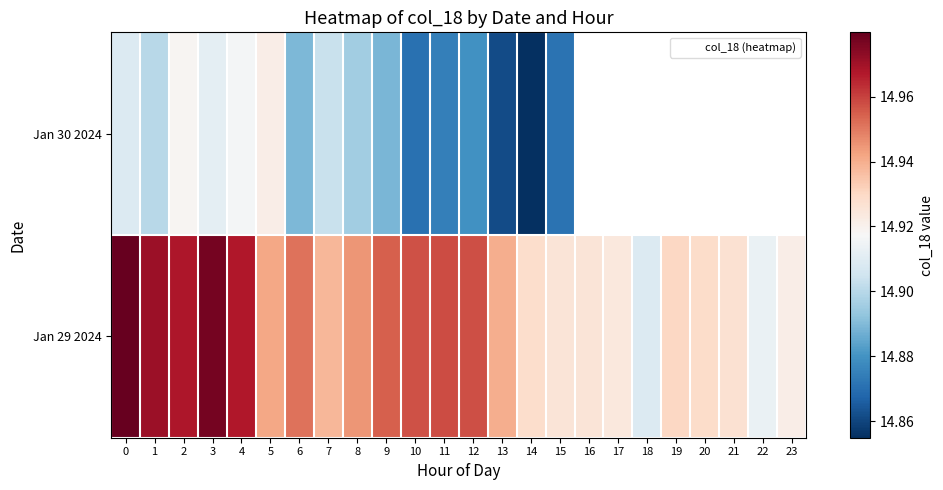

How many distinct data groups are displayed?

2